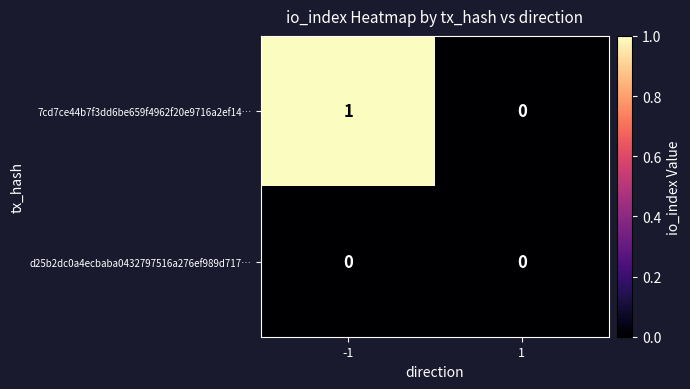

True or false: 7cd7ce44b7f3dd6be659f4962f20e9716a2ef14… has a value of 1 at 1.

False